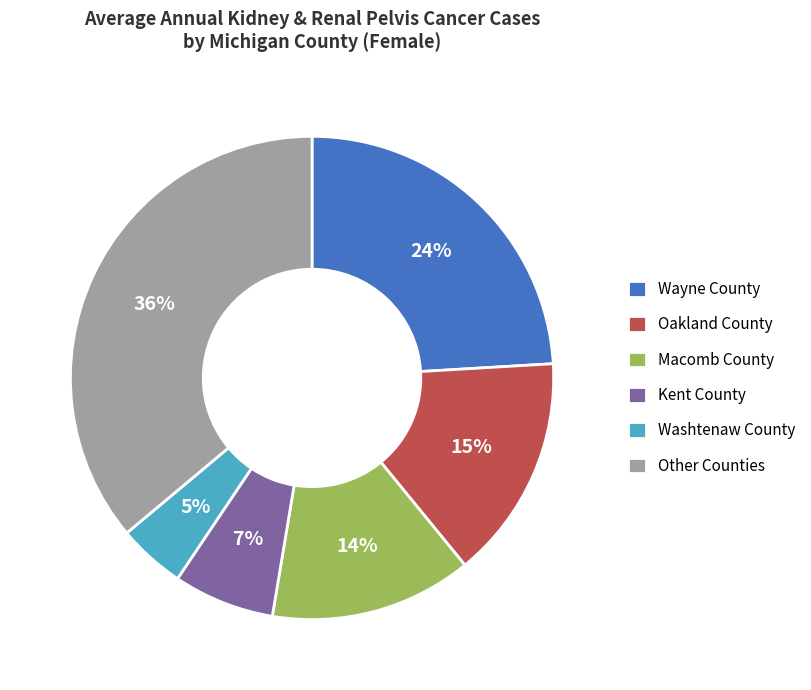

Does Other Counties account for over 50% of the chart?

No